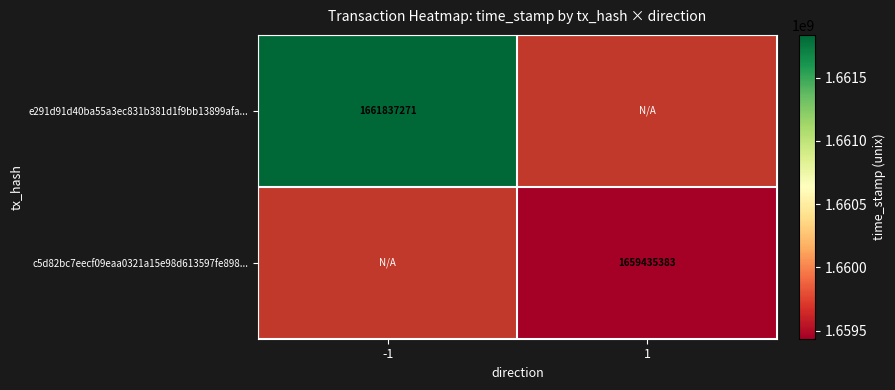

True or false: e291d91d40ba55a3ec831b381d1f9bb13899afa... has a value of 2345483329 at -1.

False